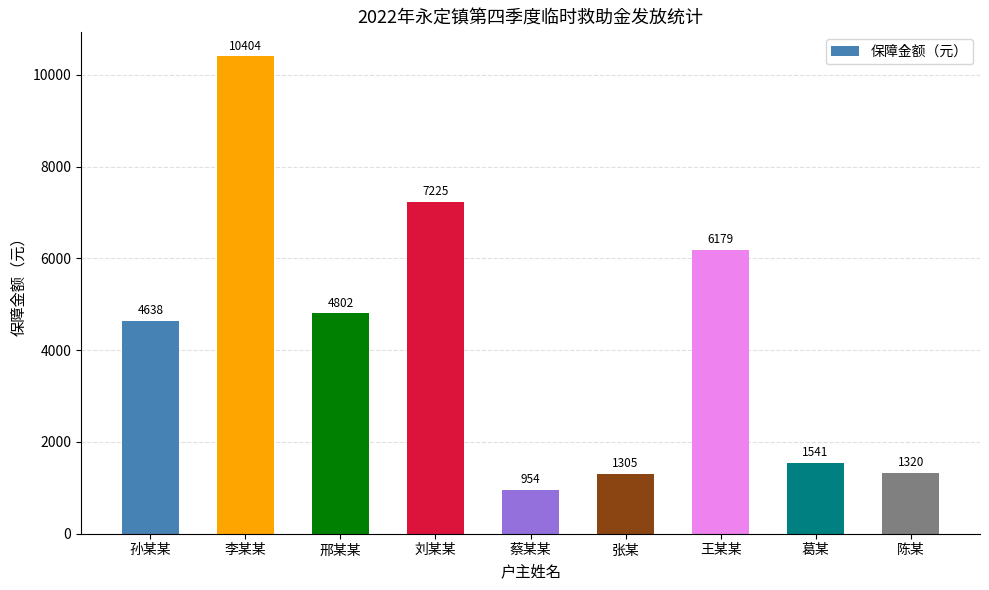

Are the bars horizontal?

No